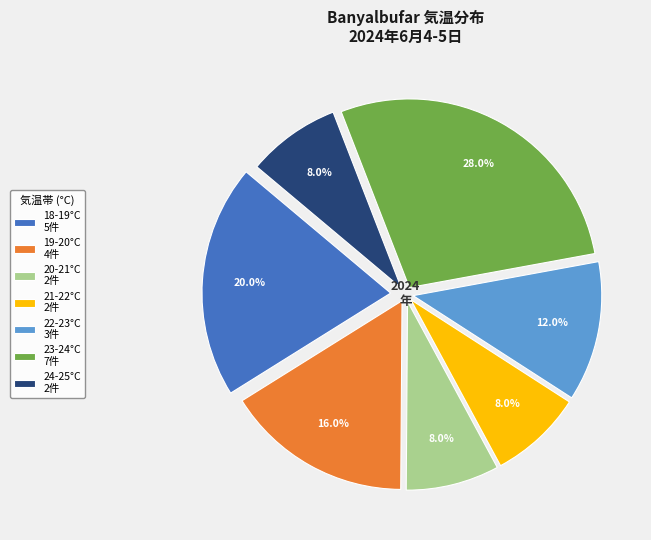

Which slice is the largest?

23-24°C 7件